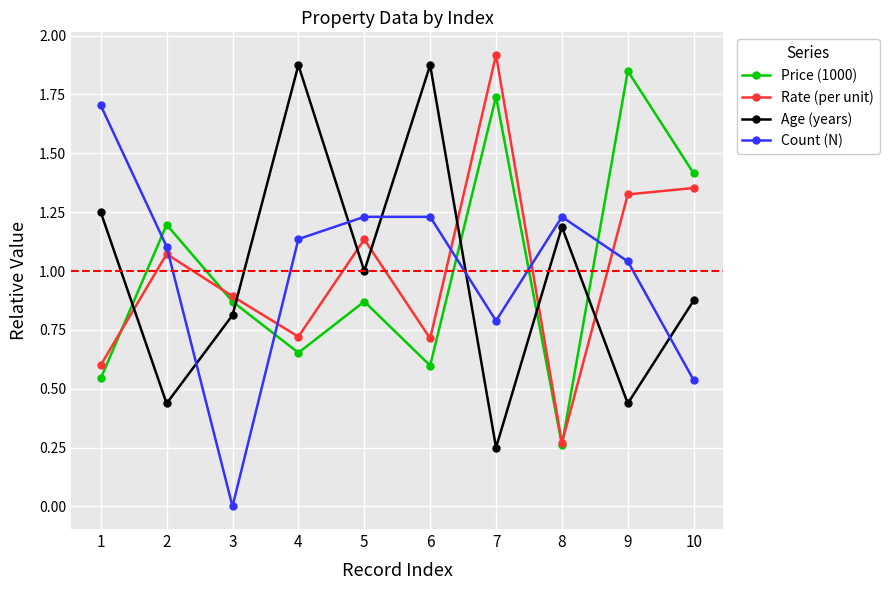

The value of Price (1000) at 2 is 1.2. True or false?

True